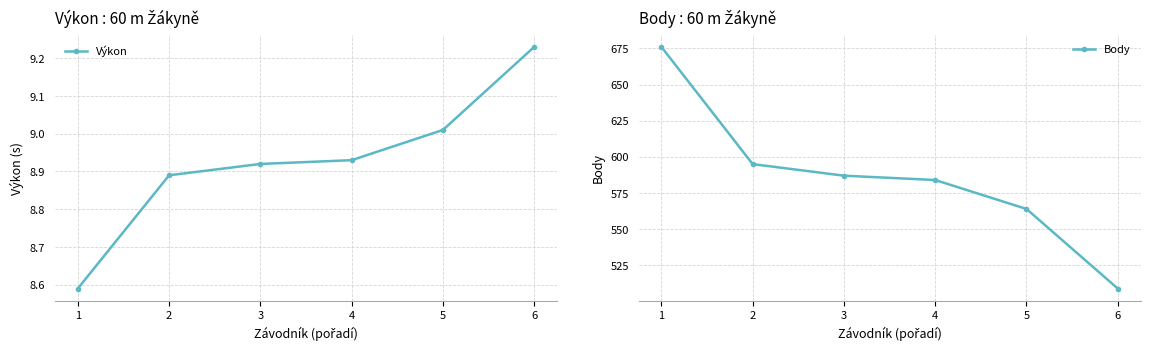

List the series in order of their overall mean, lowest first.

Výkon, Body